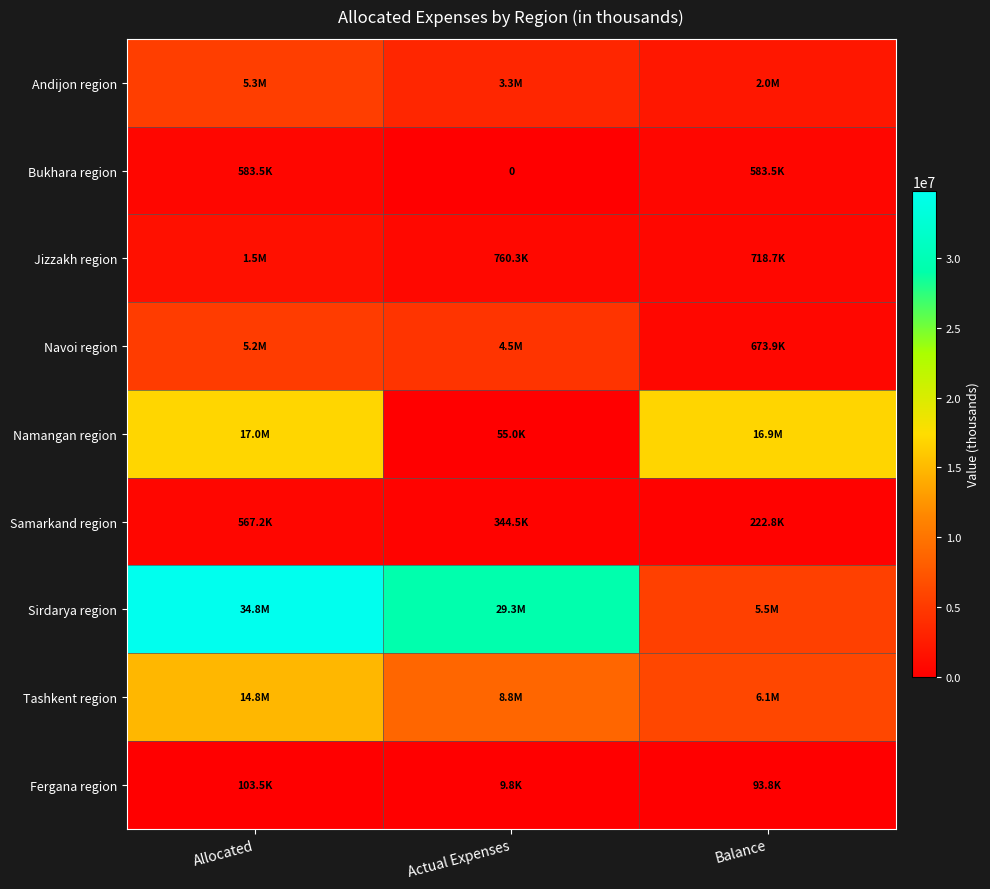

Rank the series by their maximum value, from lowest to highest.

Fergana region, Samarkand region, Bukhara region, Jizzakh region, Navoi region, Andijon region, Tashkent region, Namangan region, Sirdarya region